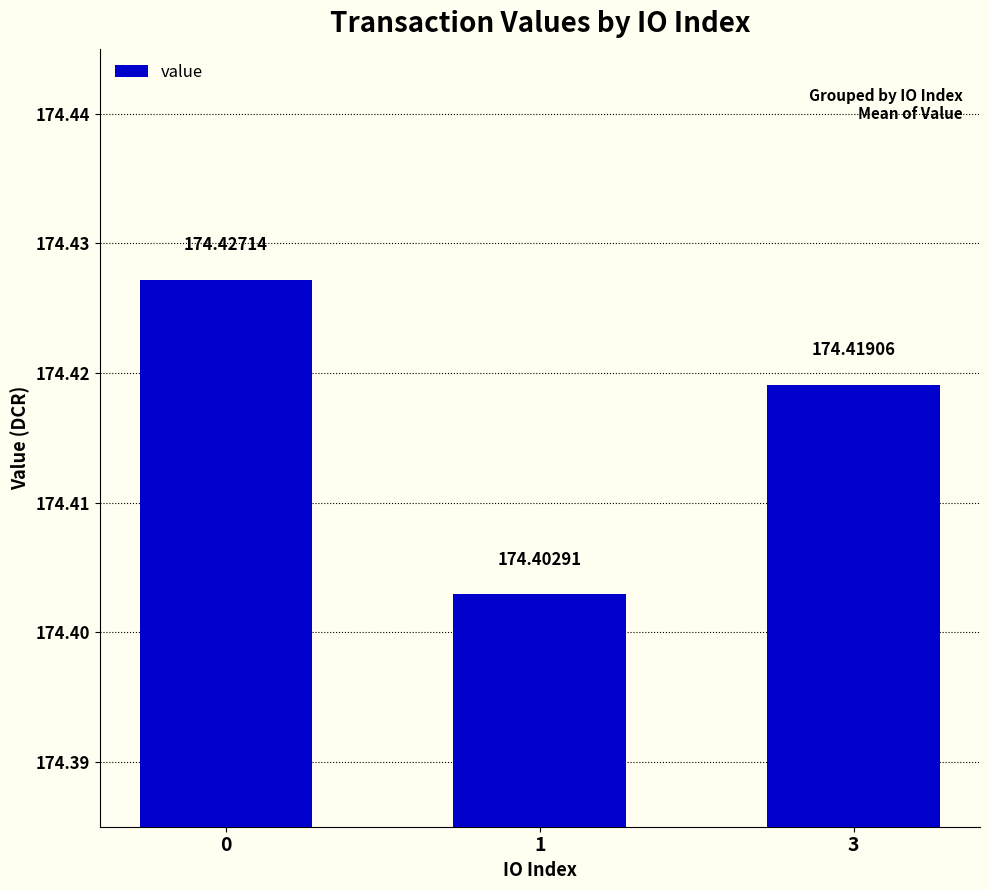

What is the greatest value displayed?

174.4